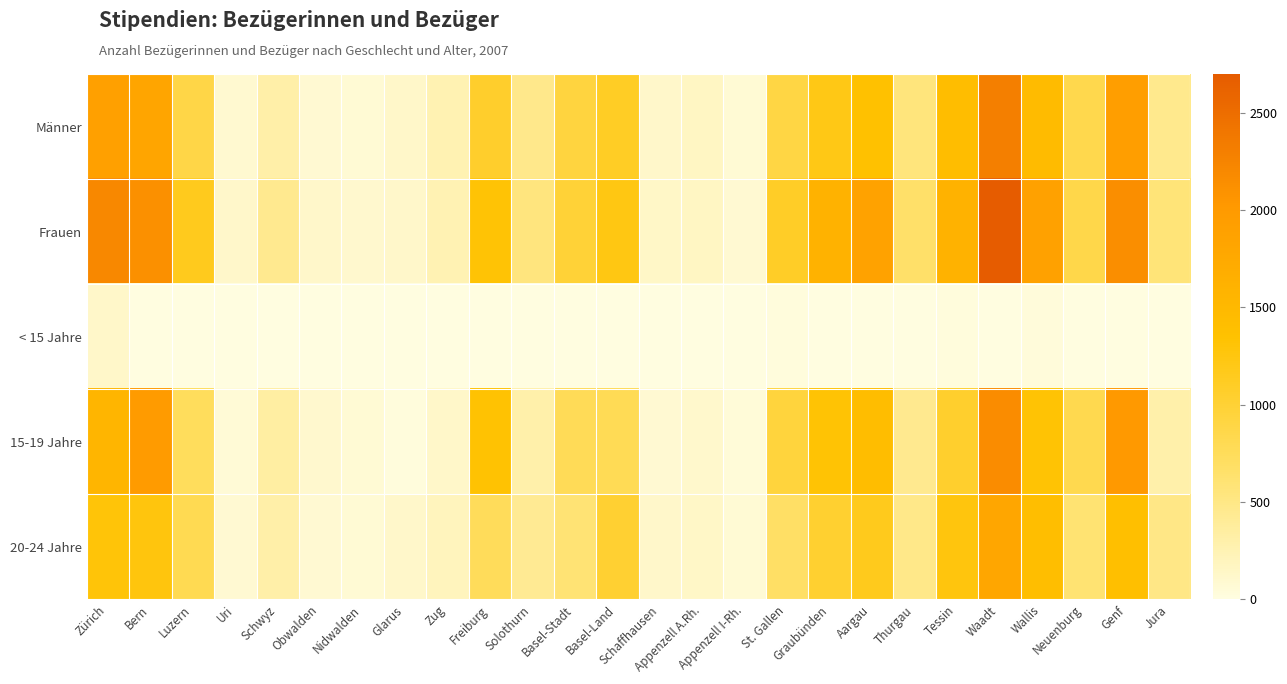

Reading right to left, what are all the values shown in this chart?

Männer: Jura=460	Genf=1924	Neuenburg=841	Wallis=1452	Waadt=2308	Tessin=1415	Thurgau=556	Aargau=1366	Graubünden=1208	St. Gallen=906	Appenzell I-Rh.=67	Appenzell A.Rh.=159	Schaffhausen=117	Basel-Land=1097	Basel-Stadt=933	Solothurn=472	Freiburg=1058	Zug=258	Glarus=136	Nidwalden=64	Obwalden=74	Schwyz=311	Uri=87	Luzern=880	Bern=1821	Zürich=1905
Frauen: Jura=572	Genf=2130	Neuenburg=856	Wallis=1884	Waadt=2699	Tessin=1607	Thurgau=659	Aargau=1865	Graubünden=1604	St. Gallen=1095	Appenzell I-Rh.=78	Appenzell A.Rh.=162	Schaffhausen=146	Basel-Land=1232	Basel-Stadt=988	Solothurn=548	Freiburg=1317	Zug=248	Glarus=117	Nidwalden=101	Obwalden=123	Schwyz=452	Uri=122	Luzern=1150	Bern=2111	Zürich=2206
< 15 Jahre: Jura=3	Genf=3	Neuenburg=0	Wallis=42	Waadt=4	Tessin=25	Thurgau=0	Aargau=0	Graubünden=2	St. Gallen=23	Appenzell I-Rh.=1	Appenzell A.Rh.=0	Schaffhausen=2	Basel-Land=0	Basel-Stadt=0	Solothurn=0	Freiburg=1	Zug=1	Glarus=0	Nidwalden=0	Obwalden=0	Schwyz=0	Uri=0	Luzern=0	Bern=2	Zürich=133
15-19 Jahre: Jura=304	Genf=2010	Neuenburg=832	Wallis=1327	Waadt=2154	Tessin=1052	Thurgau=448	Aargau=1418	Graubünden=1318	St. Gallen=948	Appenzell I-Rh.=43	Appenzell A.Rh.=107	Schaffhausen=78	Basel-Land=789	Basel-Stadt=779	Solothurn=302	Freiburg=1337	Zug=130	Glarus=29	Nidwalden=68	Obwalden=95	Schwyz=340	Uri=61	Luzern=741	Bern=1973	Zürich=1553
20-24 Jahre: Jura=497	Genf=1388	Neuenburg=604	Wallis=1404	Waadt=1796	Tessin=1259	Thurgau=480	Aargau=1163	Graubünden=1028	St. Gallen=676	Appenzell I-Rh.=73	Appenzell A.Rh.=143	Schaffhausen=119	Basel-Land=1019	Basel-Stadt=596	Solothurn=425	Freiburg=757	Zug=199	Glarus=116	Nidwalden=69	Obwalden=77	Schwyz=307	Uri=78	Luzern=802	Bern=1264	Zürich=1289